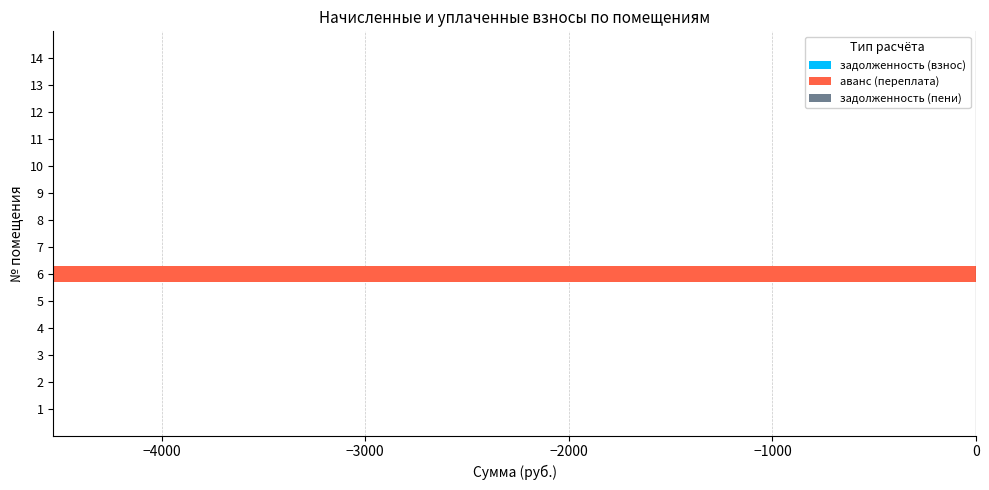

How many series are shown in this chart?

1